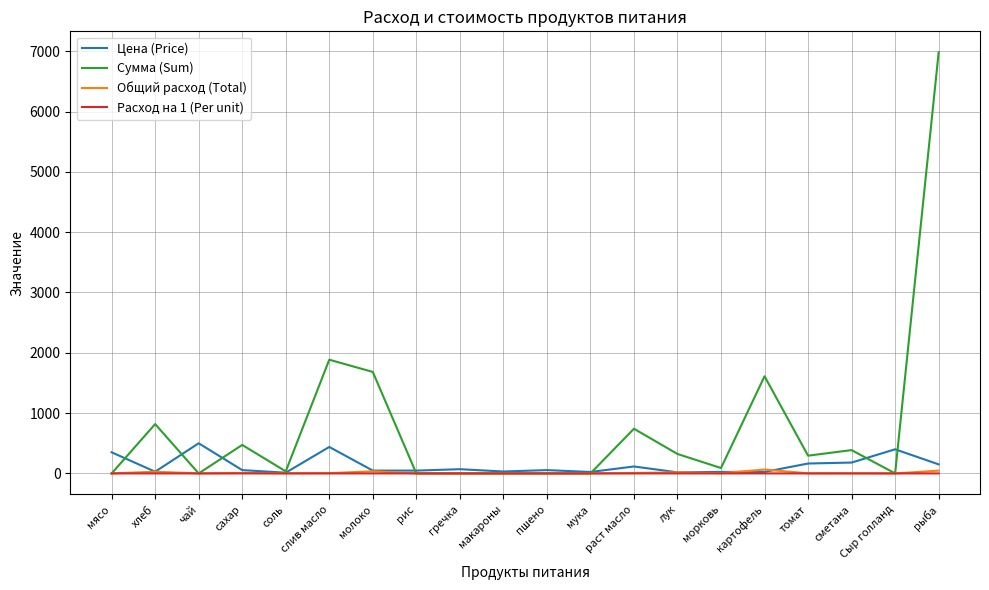

Where is Сумма (Sum) nearest to the value 3490?

слив масло